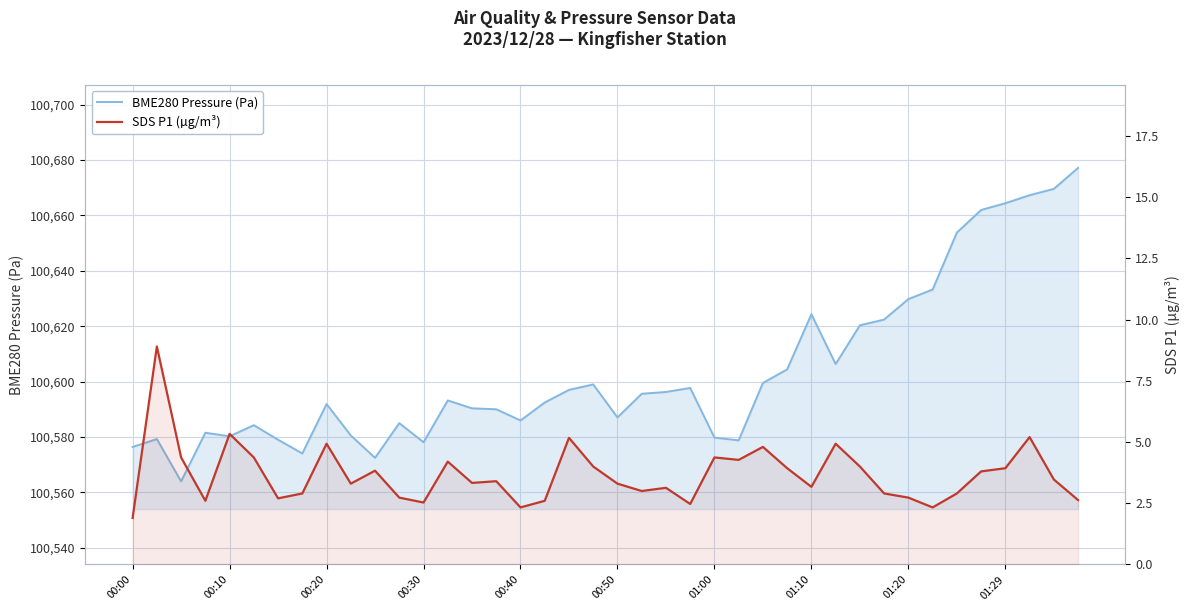

Is it true that SDS P1 (µg/m³) equals 2.5 at 01:00?

False